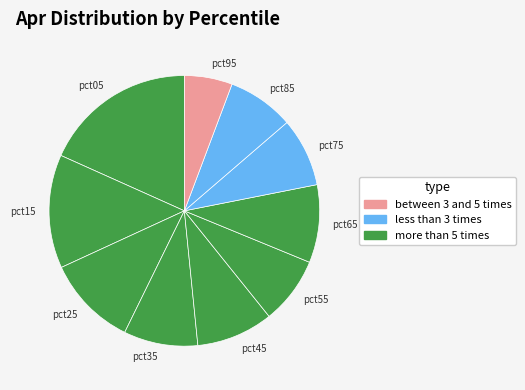

Combined, do pct95 and pct75 account for over 50%?

No